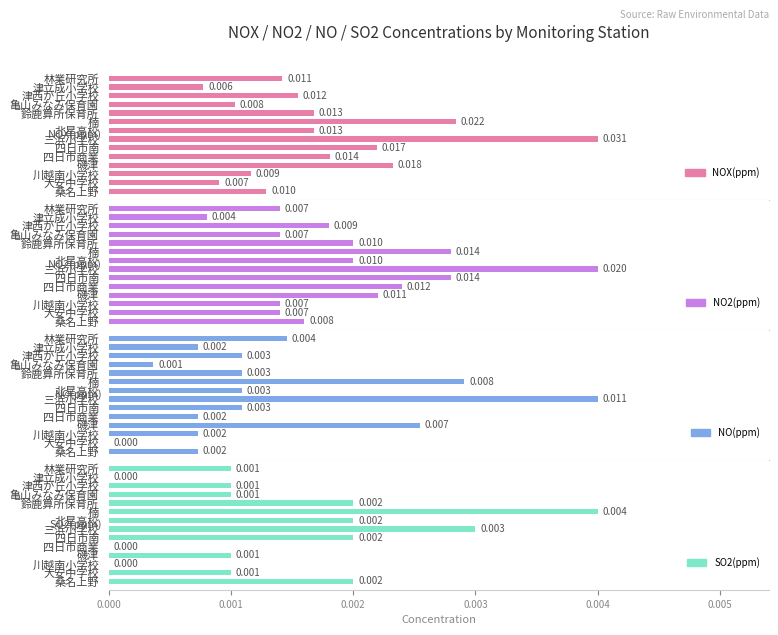

Is the value of NO2(ppm) at 四日市南 greater than the value of NOX(ppm) at 桑名上野?

Yes